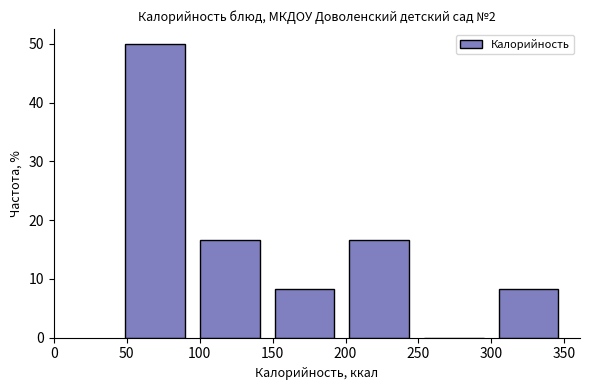

Reading left to right, transcribe this chart: for each bar, give the range it covers on the x-axis and its height. Neither the bar edges nor the heights are printed on the chart, so give them approximately, as read against the axes.

45 to 95: 50
95 to 145: 17
145 to 200: 8
200 to 250: 17
250 to 300: 0
300 to 350: 8